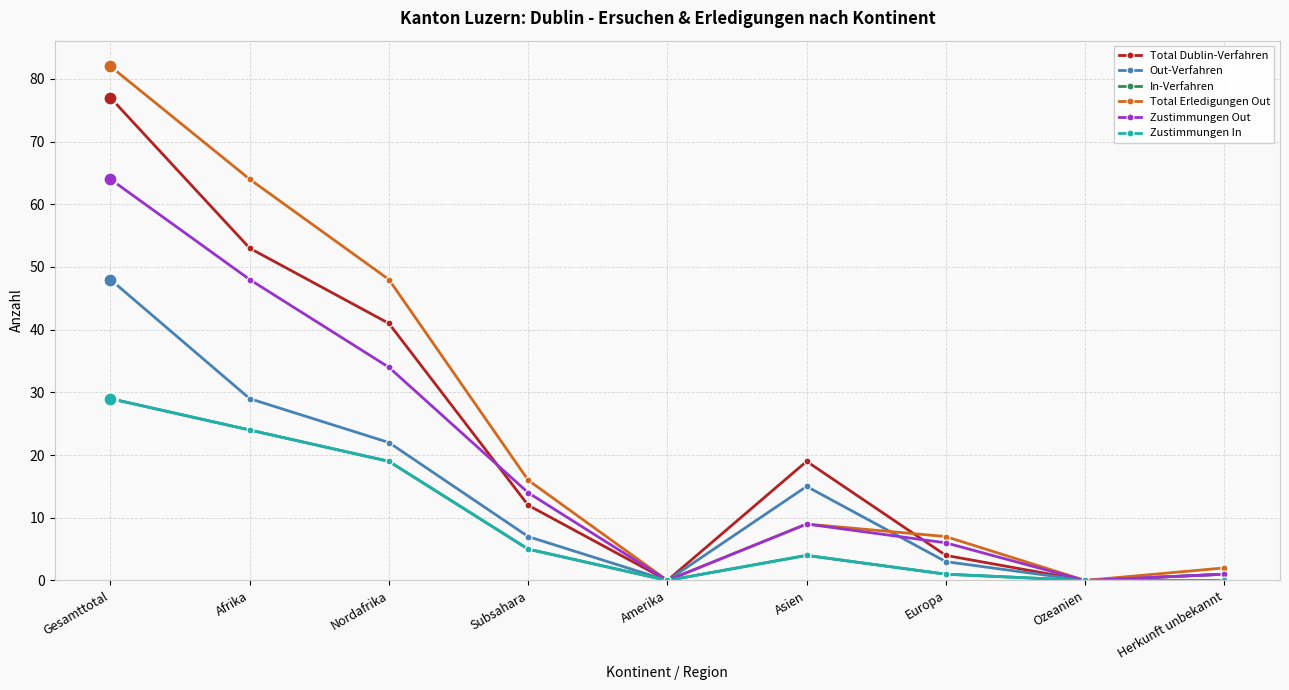

What is the value of the Zustimmungen In point at the 2nd from the left?

24